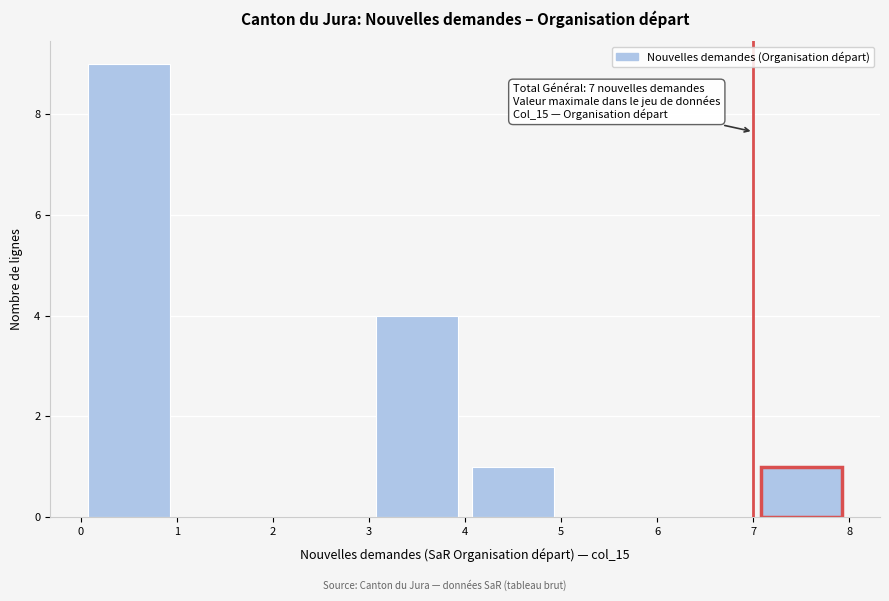

Over which range of the x-axis is the bar tallest?

0 to 1